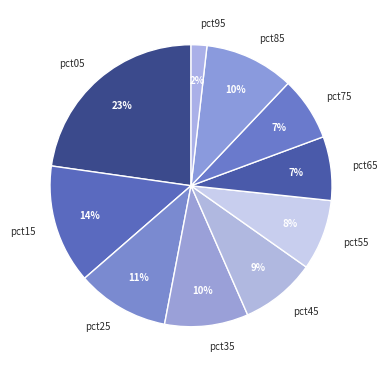

Combined, do pct25 and pct15 account for over 50%?

No